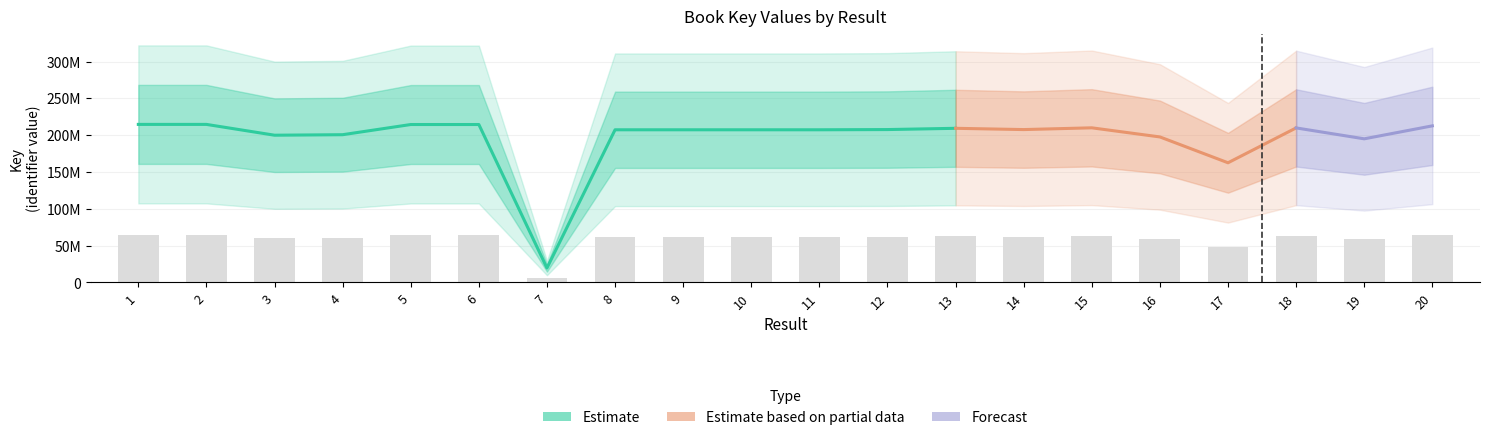

What value does the data have at 13?

62789923.2